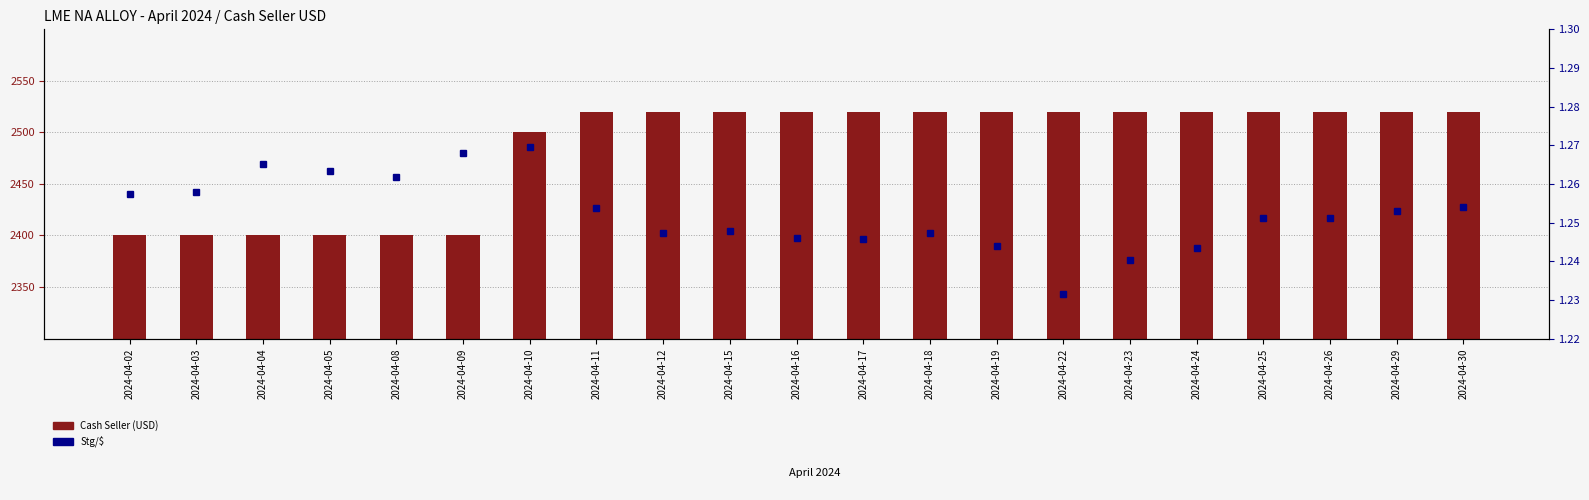

What is the highest value of the Stg/$ series?

1.3